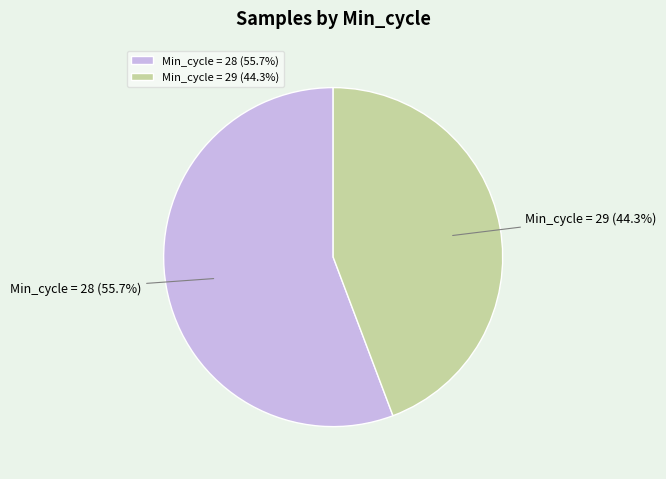

Approximately how many times larger is the value at Min_cycle = 29 compared to Min_cycle = 28?

0.8